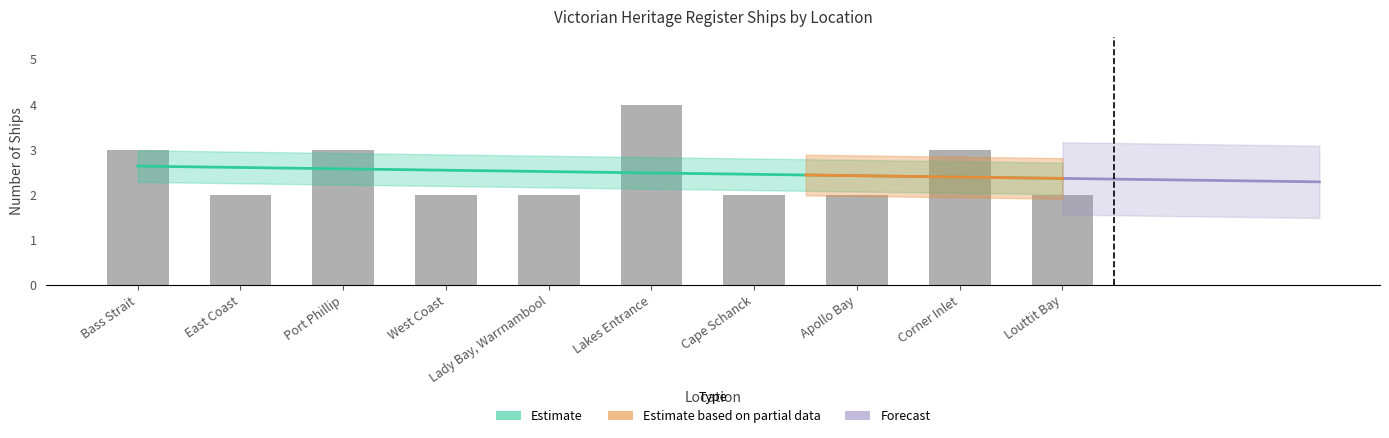

List the labels in order of value, largest first.

Lakes Entrance, Bass Strait, Port Phillip, Corner Inlet, East Coast, West Coast, Lady Bay, Warrnambool, Cape Schanck, Apollo Bay, Louttit Bay